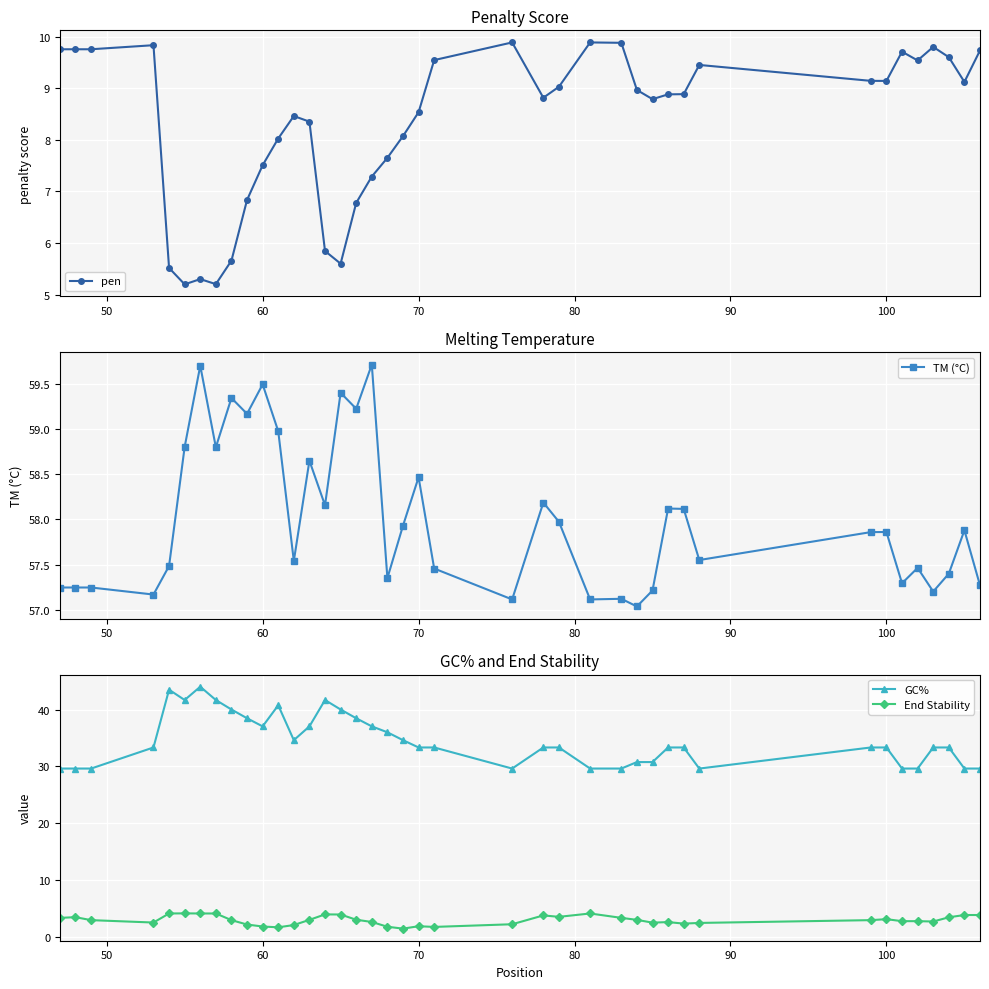

What is the maximum value for GC%?

44.0